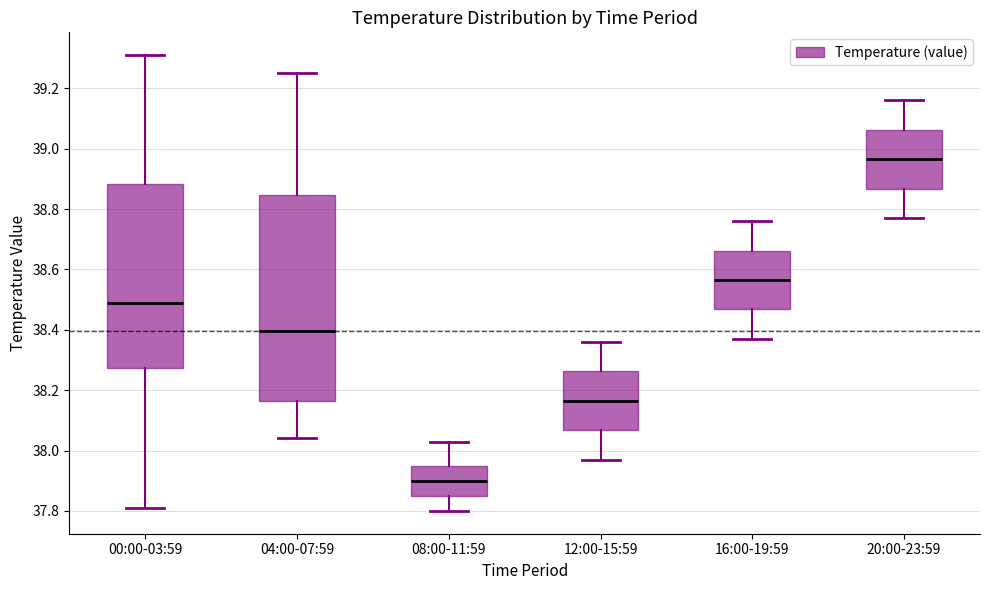

Reading left to right, transcribe this box plot: for each box, give where its median line is, the range the box spans, and where its two whiskers end, as read against the y-axis. The values are not printed on the chart, so give them approximately, as read against the axis.

00:00-03:59: median 38.50, box 38.28 to 38.88, whiskers 37.82 to 39.32
04:00-07:59: median 38.40, box 38.16 to 38.84, whiskers 38.04 to 39.26
08:00-11:59: median 37.90, box 37.86 to 37.96, whiskers 37.80 to 38.04
12:00-15:59: median 38.16, box 38.06 to 38.26, whiskers 37.98 to 38.36
16:00-19:59: median 38.56, box 38.46 to 38.66, whiskers 38.38 to 38.76
20:00-23:59: median 38.96, box 38.86 to 39.06, whiskers 38.78 to 39.16